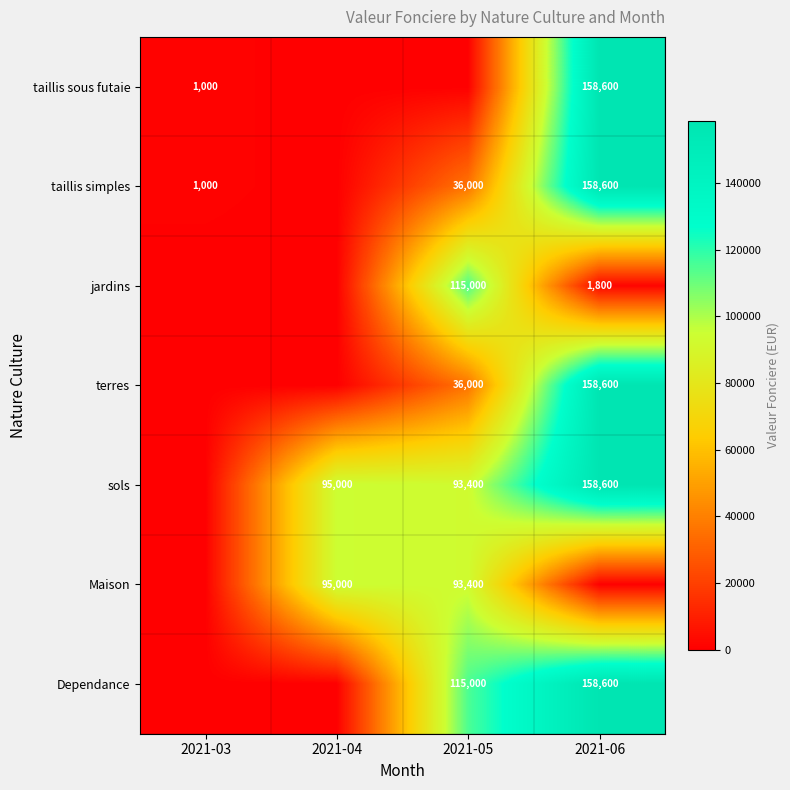

True or false: Maison has a value of -64991 at 2021-06.

False